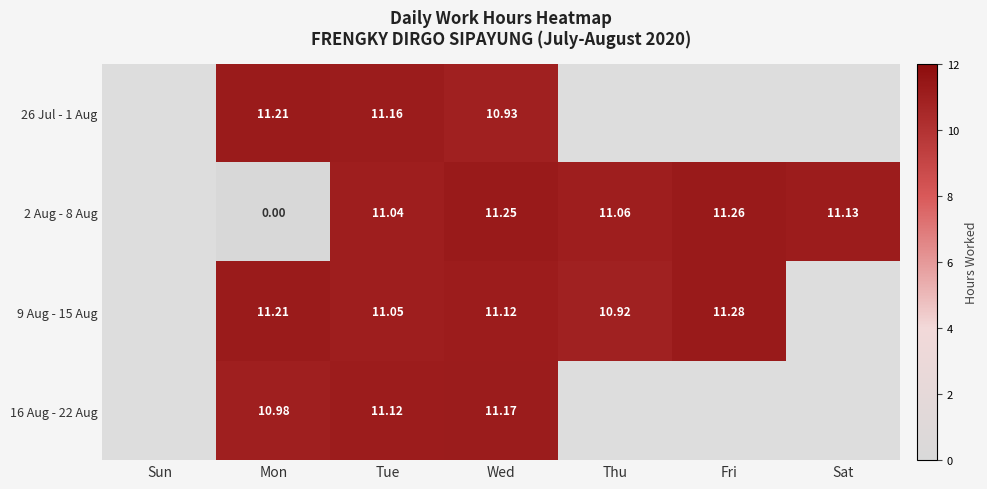

Is the value of 2 Aug - 8 Aug at Mon greater than the value of 16 Aug - 22 Aug at Mon?

No